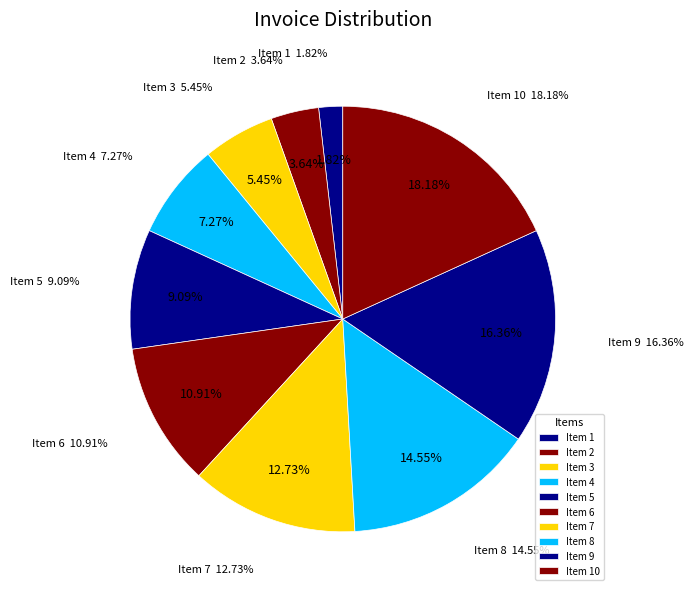

True or false: 6 accounts for 22% of the total.

False